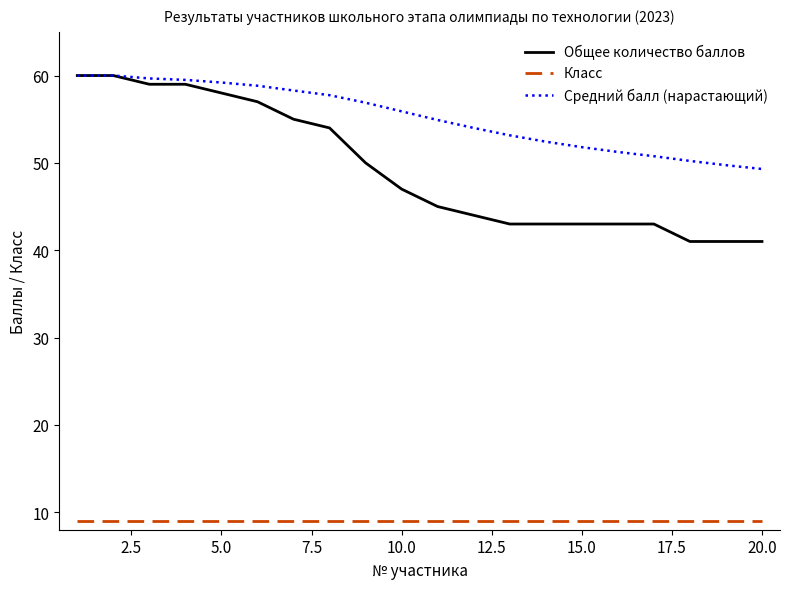

True or false: Класс and Средний балл (нарастающий) intersect in this chart.

False